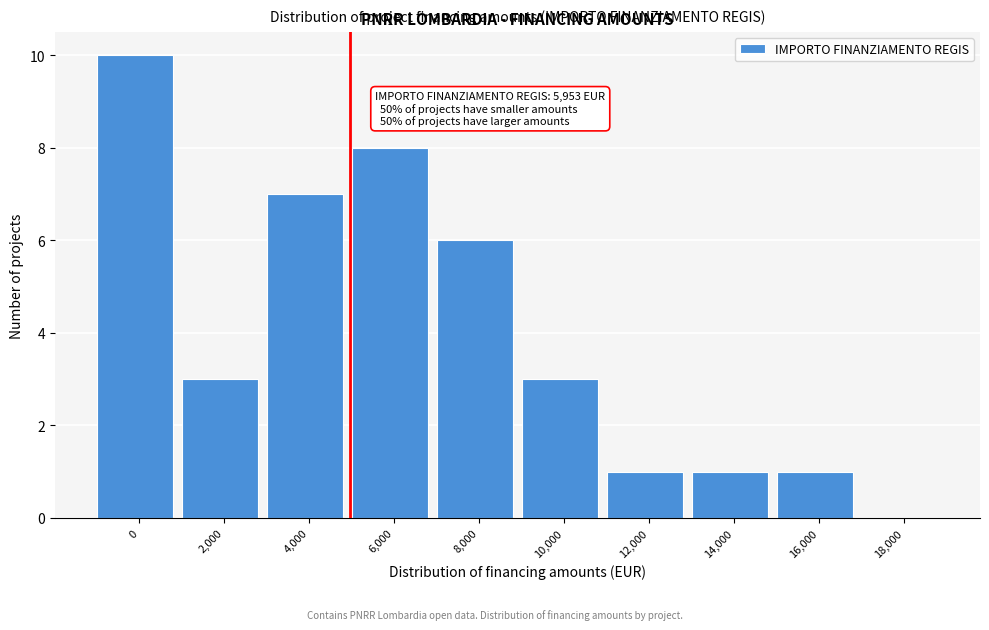

Reading left to right, list all the values displayed in this chart.

0=10	2,000=3	4,000=7	6,000=8	8,000=6	10,000=3	12,000=1	14,000=1	16,000=1	18,000=0